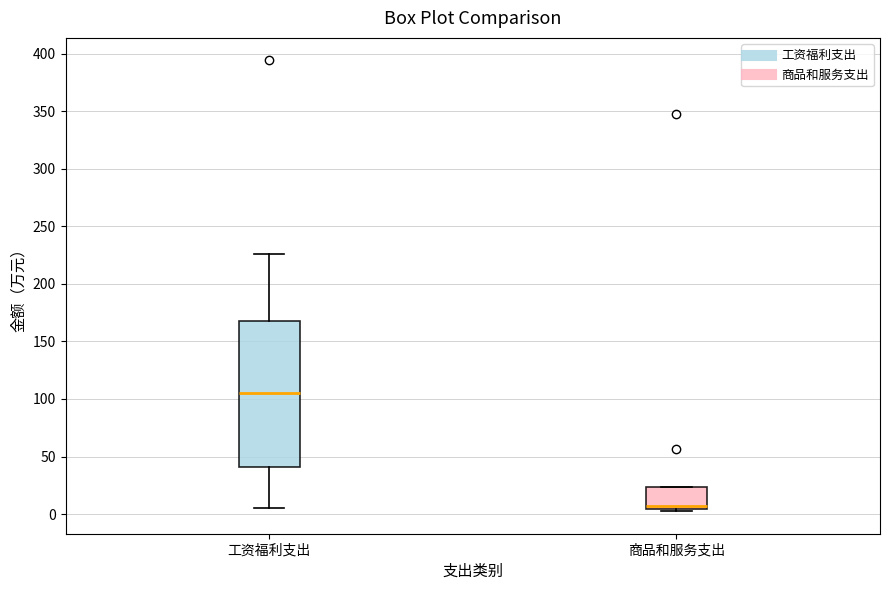

Reading left to right, transcribe this box plot: for each box, give where its median line is, the range the box spans, and where its two whiskers end, as read against the y-axis. The values are not printed on the chart, so give them approximately, as read against the axis.

工资福利支出: median 105, box 40 to 170, whiskers 5 to 225
商品和服务支出: median 5 (just above the box's lower edge), box 5 to 25, whiskers 5 (just below the box's lower edge) to 25